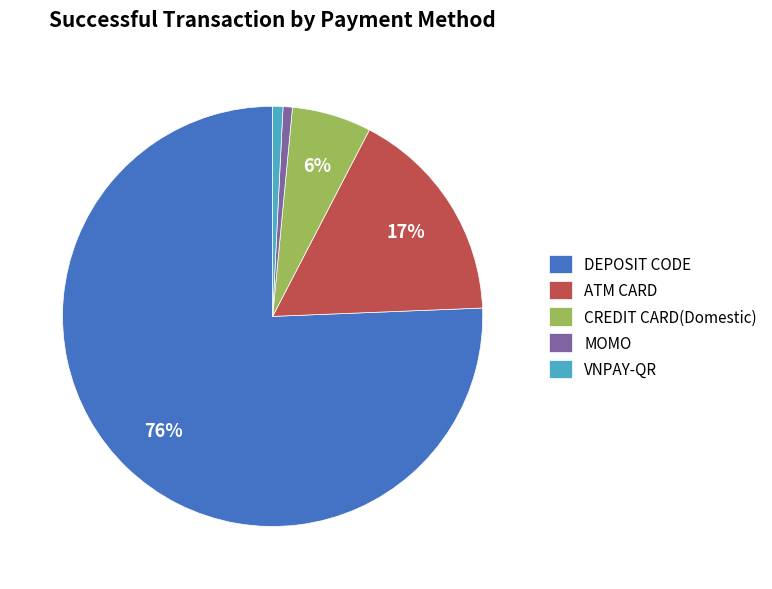

Which slice is the largest?

DEPOSIT CODE